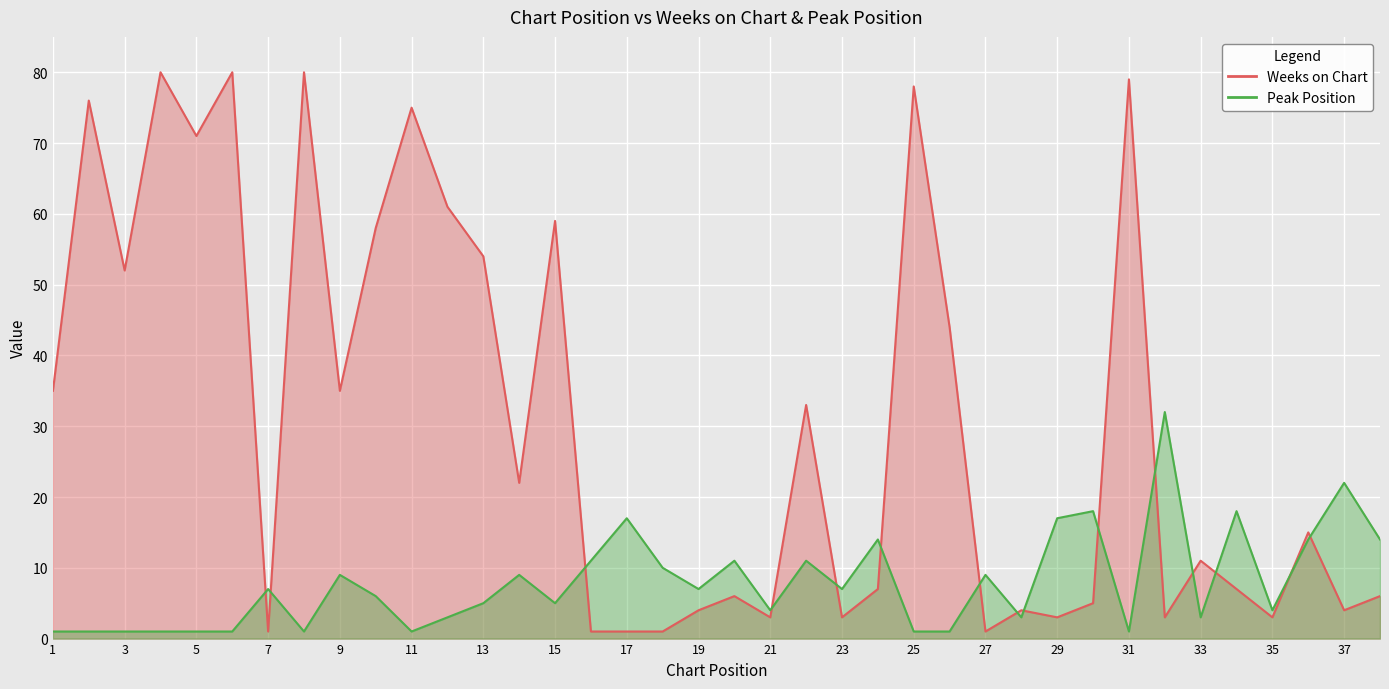

At which category does Weeks on Chart reach its first local valley?

3